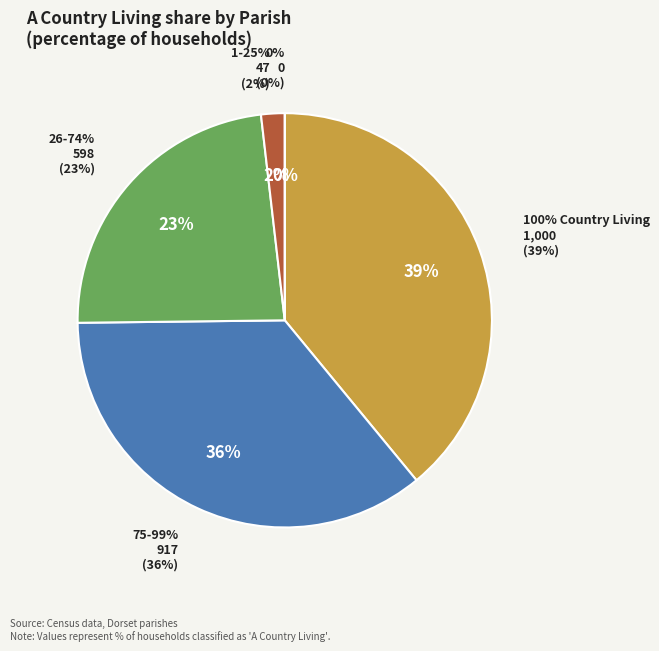

The Witchampton slice represents 1% of the pie. True or false?

False